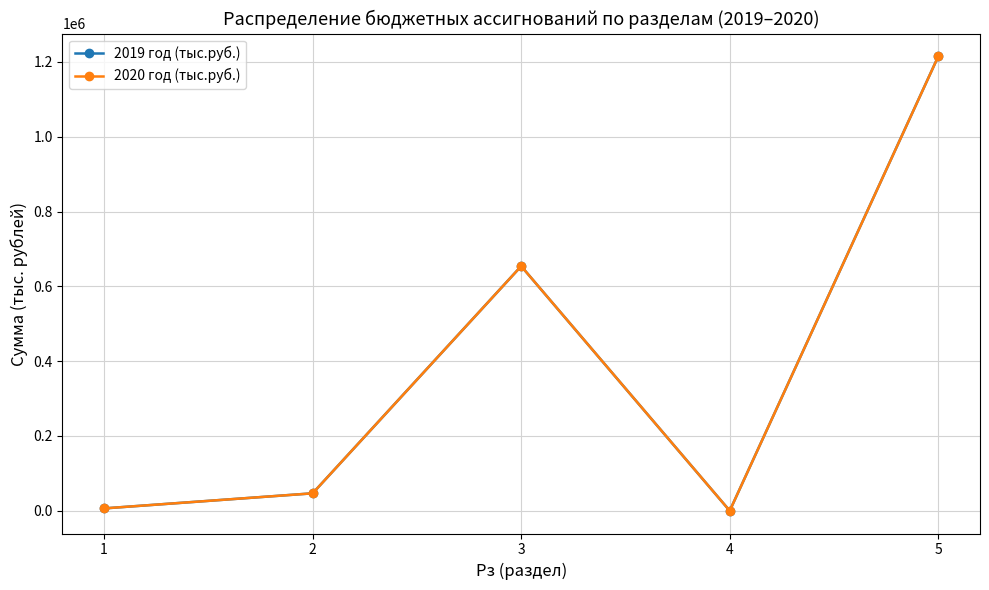

True or false: 2020 год (тыс.руб.) has more than 2 interior local peaks.

False